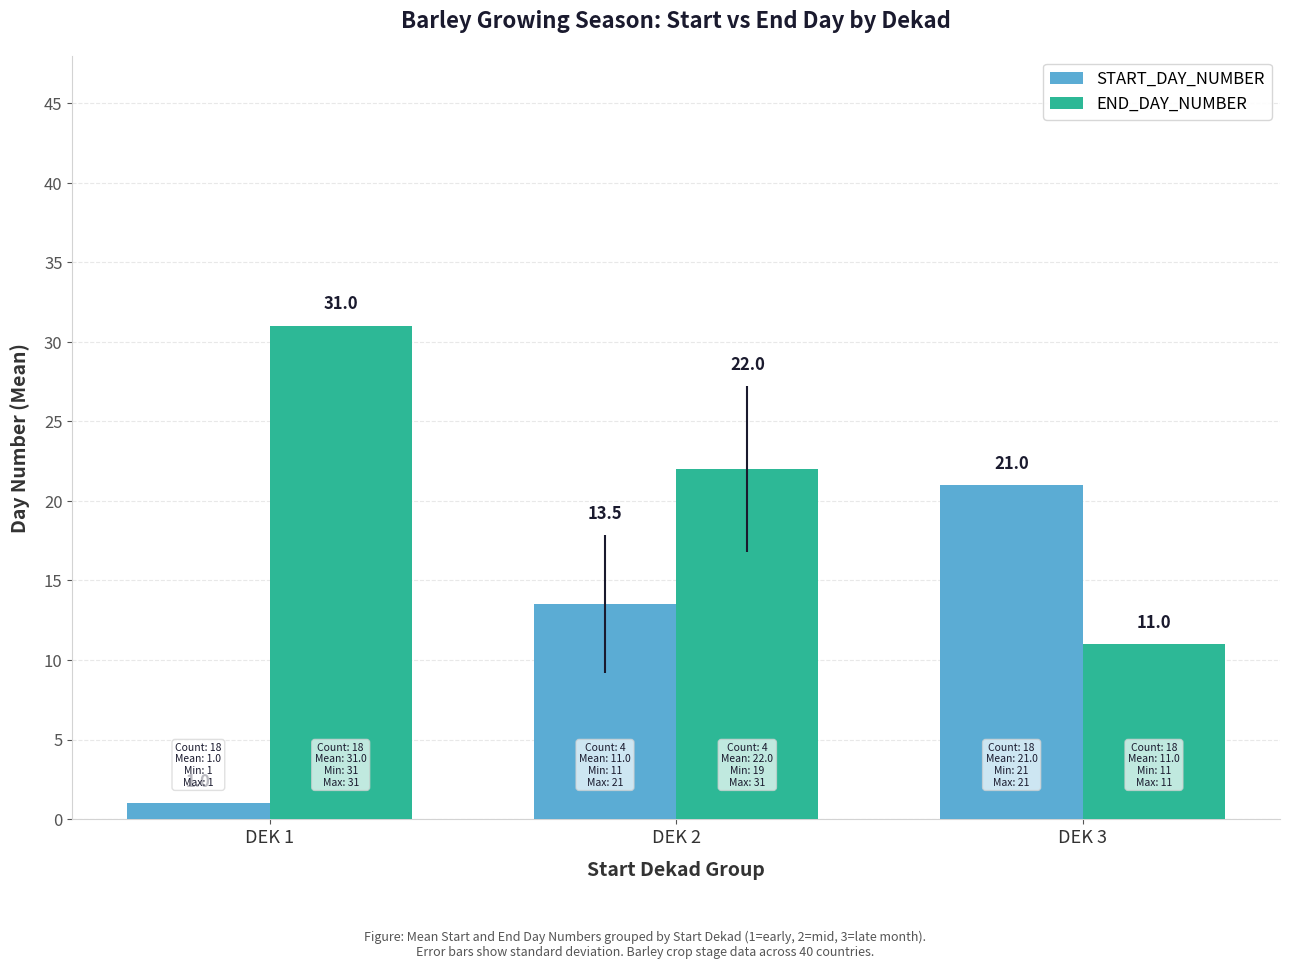

Reading left to right, list all the values displayed in this chart.

START_DAY_NUMBER: 1.0	13.5	21.0
END_DAY_NUMBER: 31.0	22.0	11.0